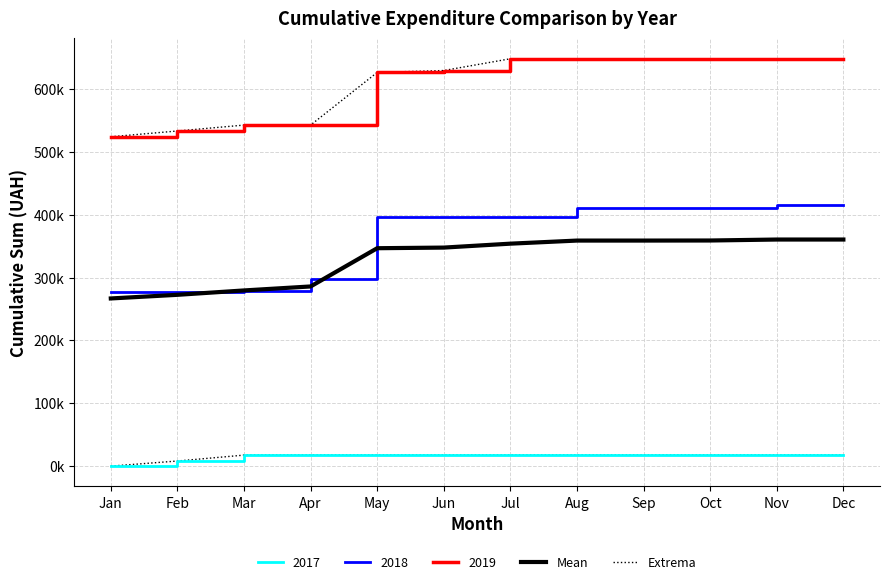

At which label does Extrema first exceed 17529?

Mar